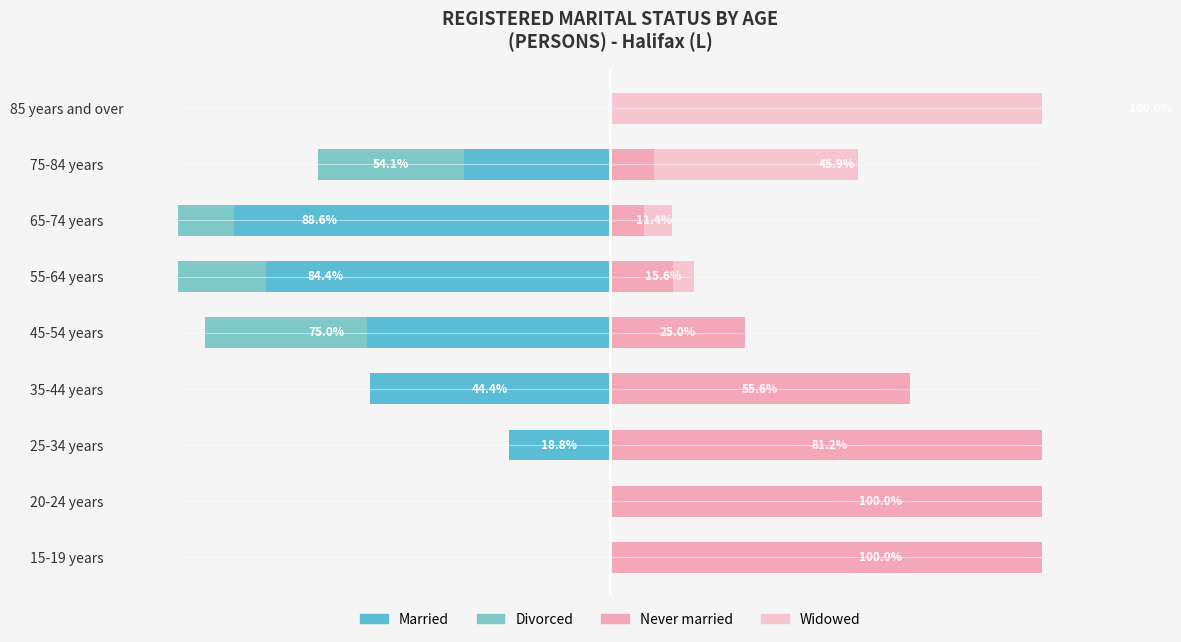

The Married series shows -45.0 at 45-54 years. True or false?

True